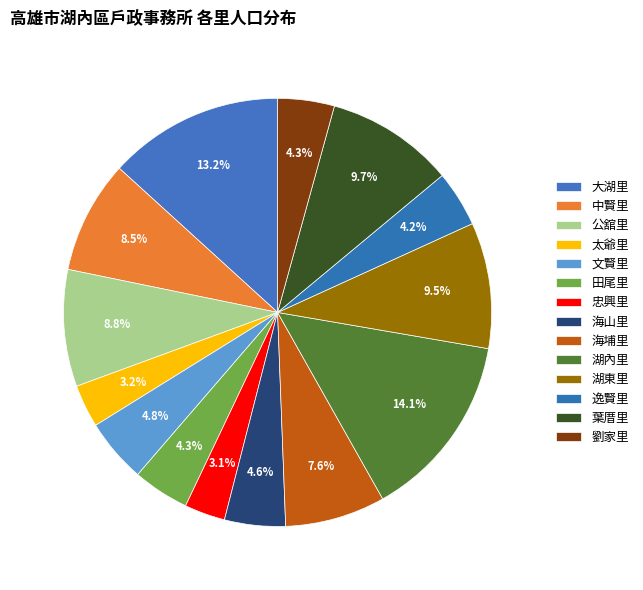

True or false: 海埔里 accounts for 2% of the total.

False